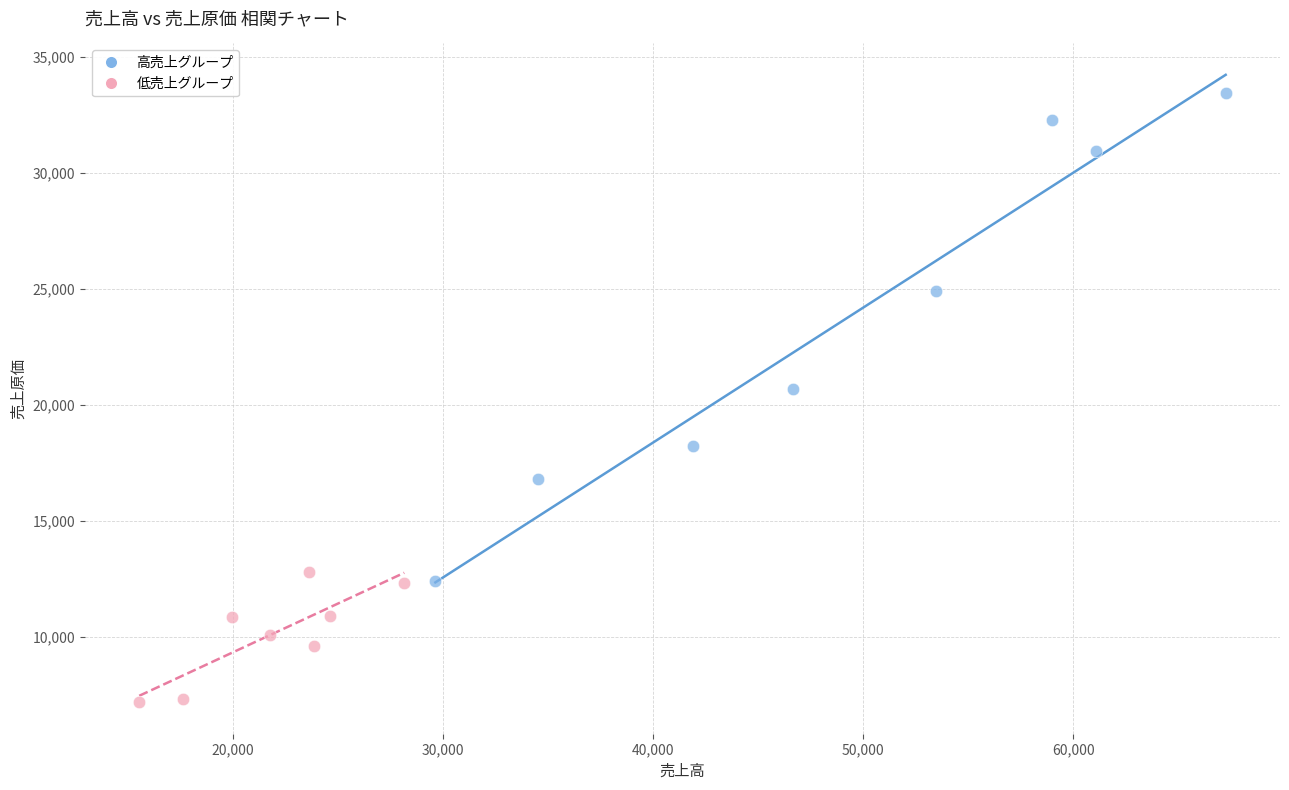

Which series contains the highest Y value?

高売上グループ